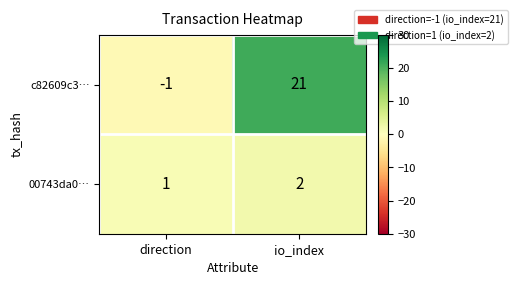

What value does the c82609c3… series have at io_index, to the nearest 5?

20